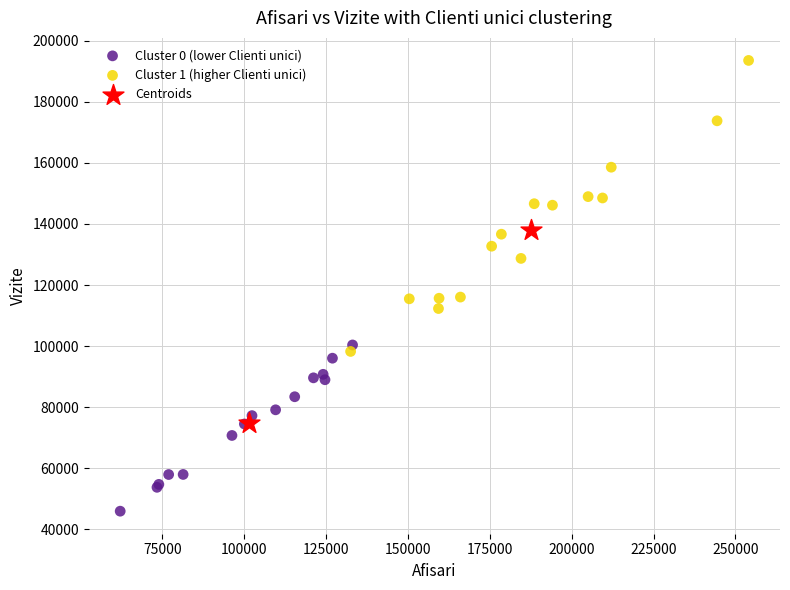

Which series contains the lowest Y value?

Cluster 0 (lower Clienti unici)